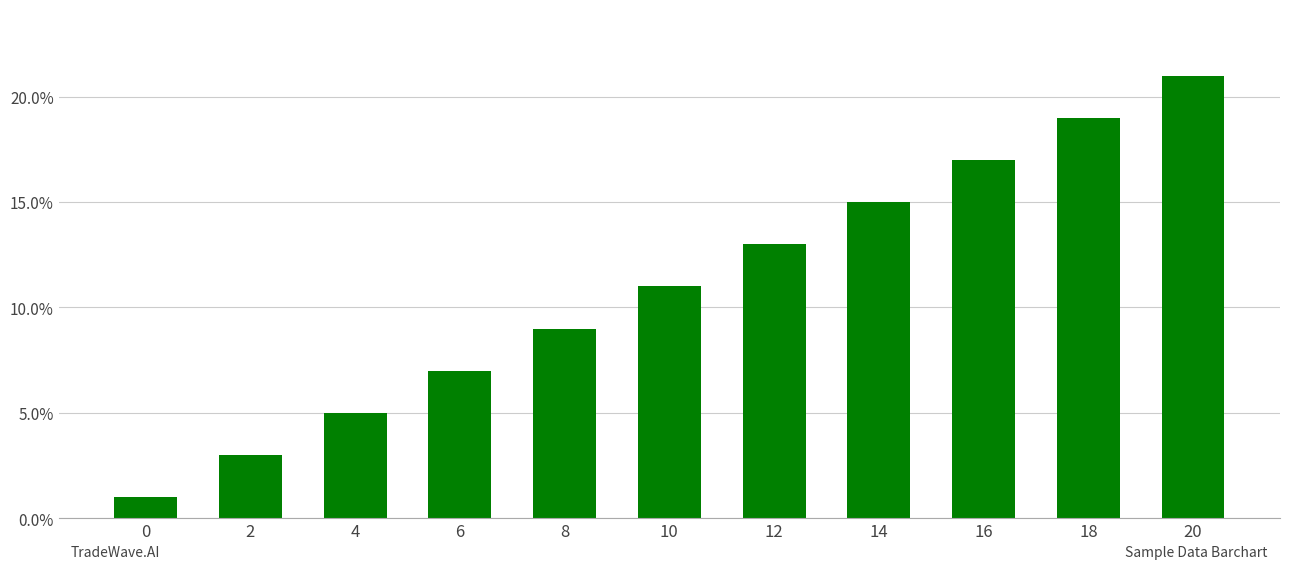

How many data points are less than 11?

5